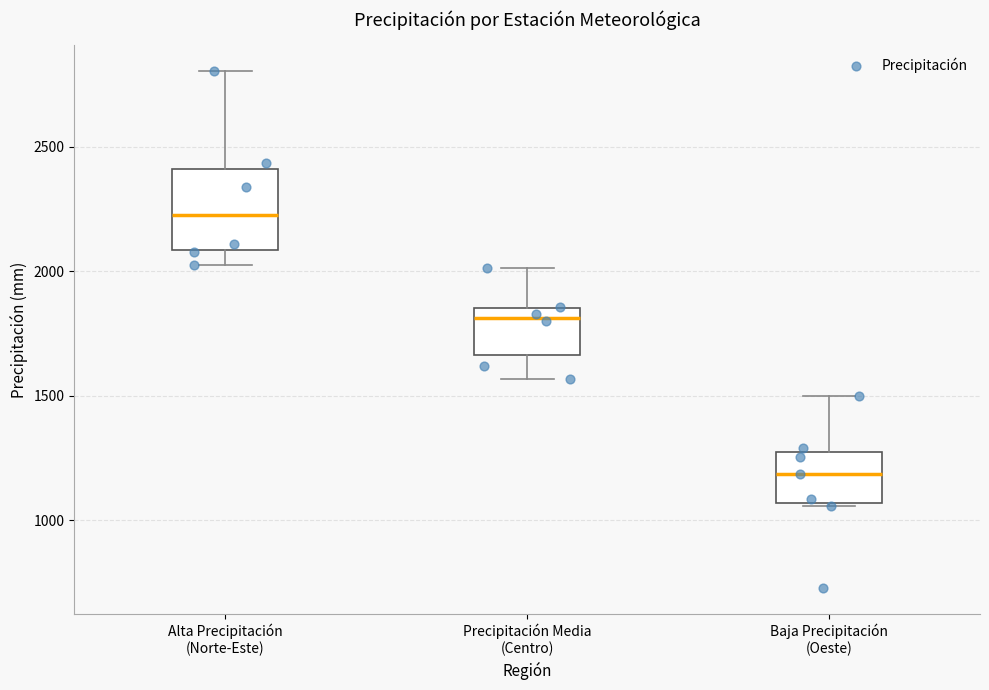

Which box is the tallest, from its lower edge to its upper edge?

Alta Precipitación (Norte-Este)